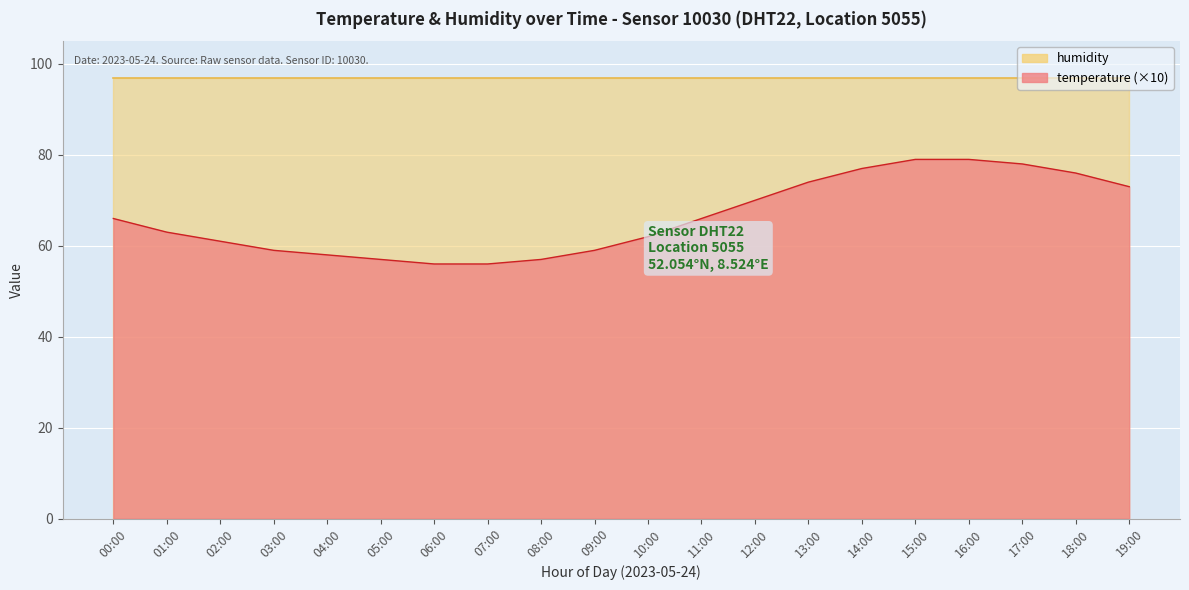

What is the label of the 10th point from the right?

10:00